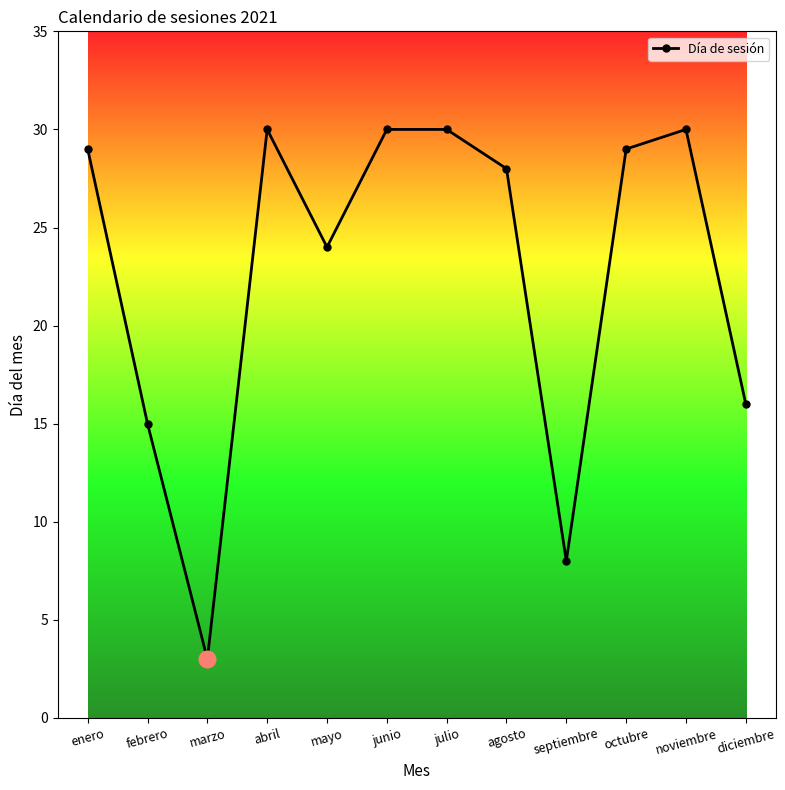

What is the value of the 5th point from the left?

24